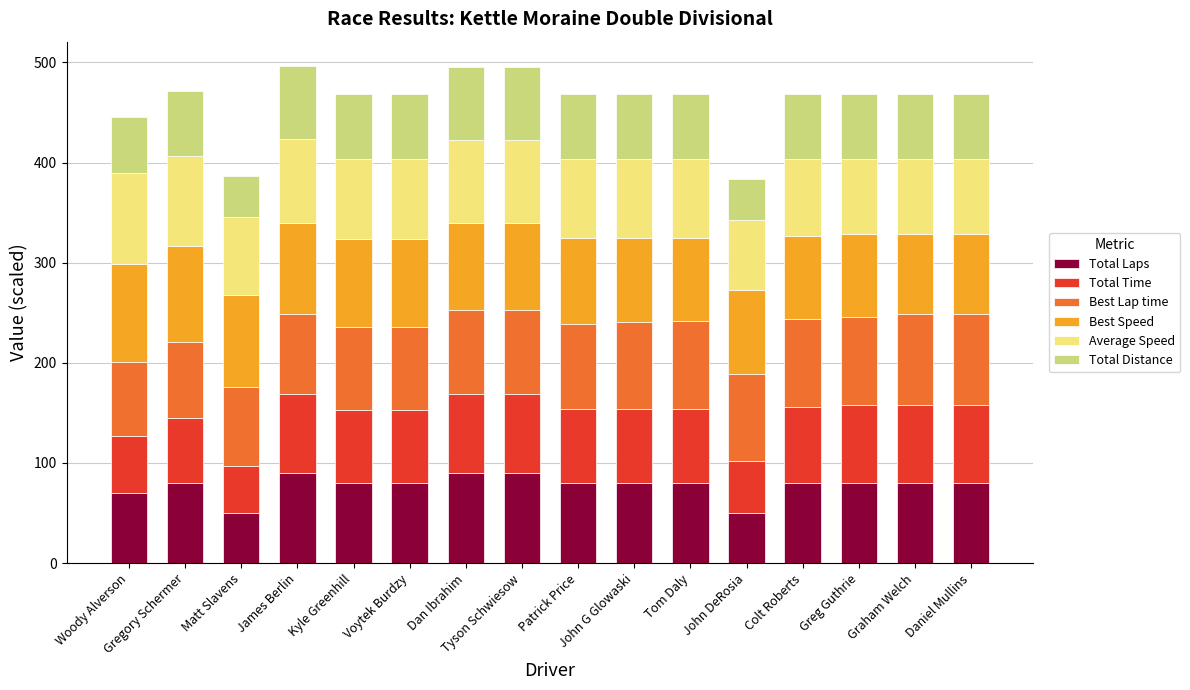

Count the number of categories in the chart.

16